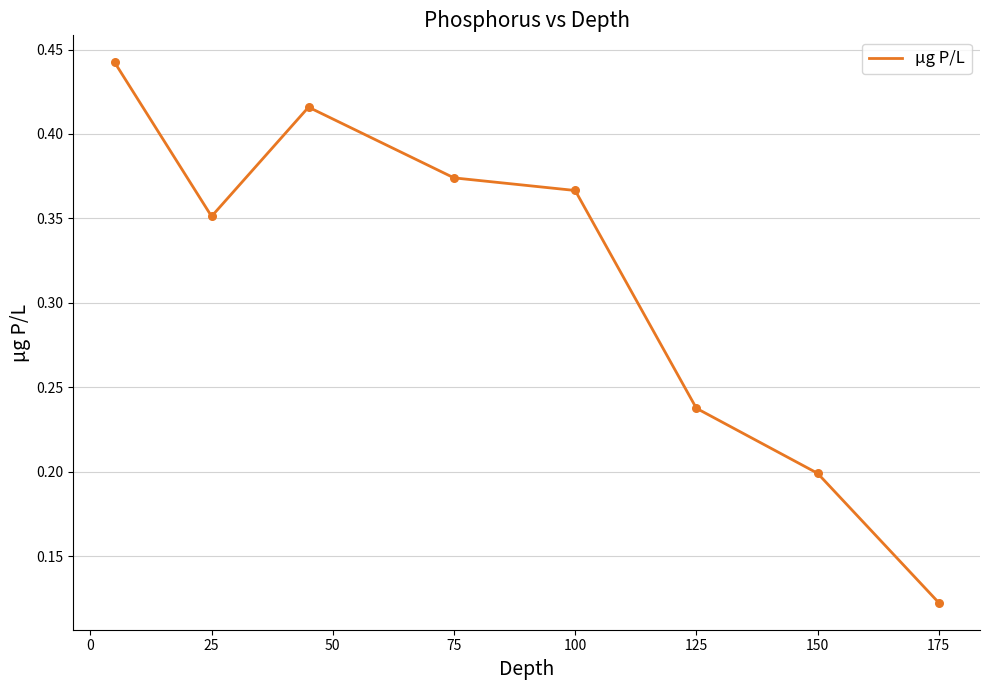

What is the change in value from 125 to 100?

+0.1